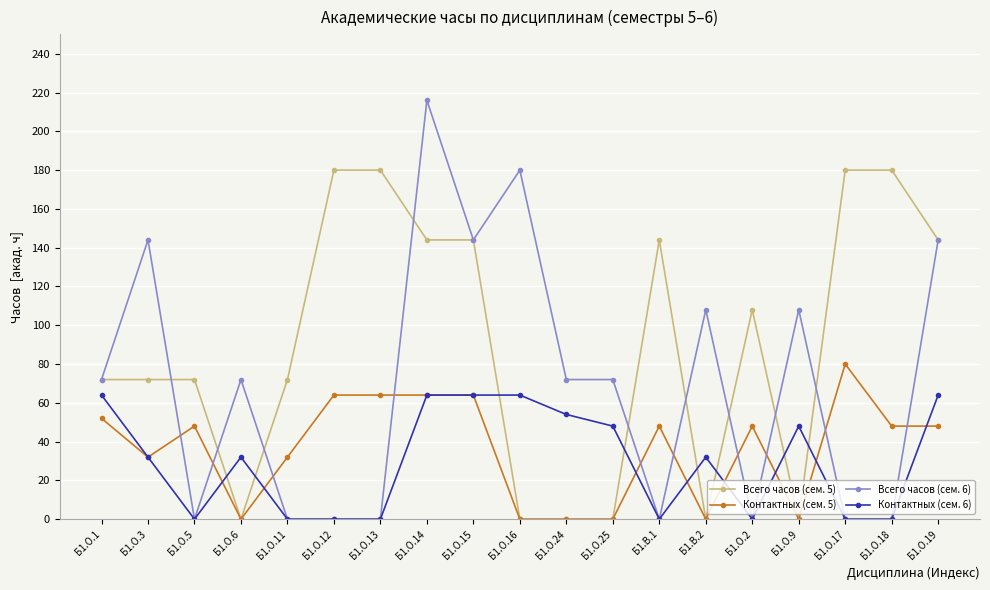

Which series has the largest range (max minus min)?

Всего часов (сем. 6)